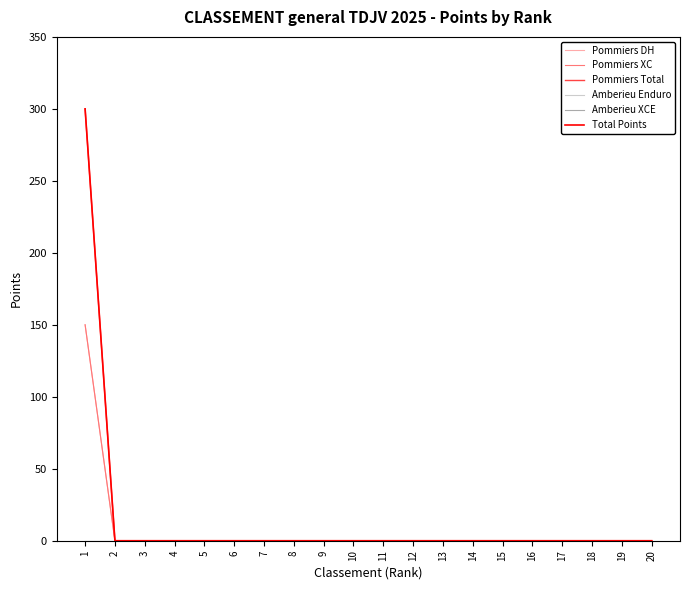

True or false: Pommiers DH and Total Points cross at least once.

False